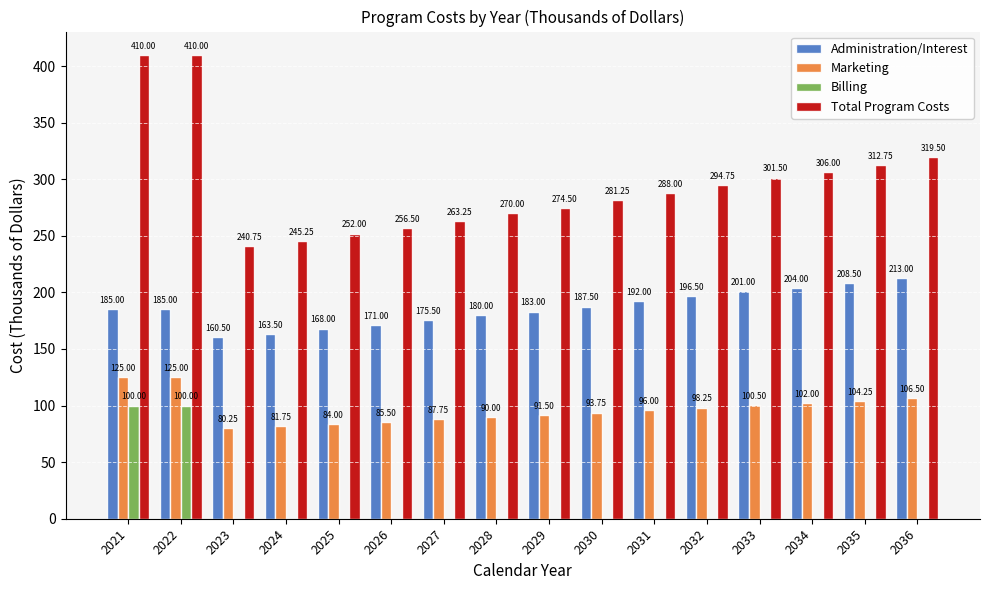

What is the total value across all series at 2022?

820.0